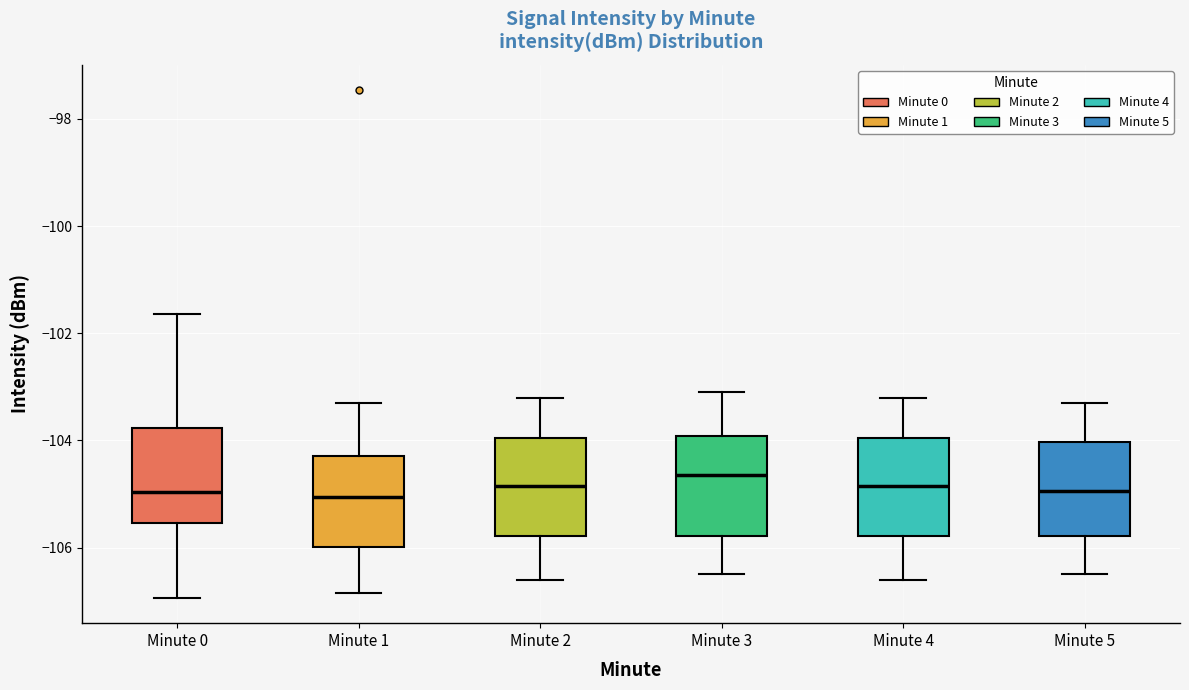

Where does the upper whisker of the box for Minute 3 end on the y-axis? The values are not printed on the chart, so give them approximately, as read against the axis.

-103.0